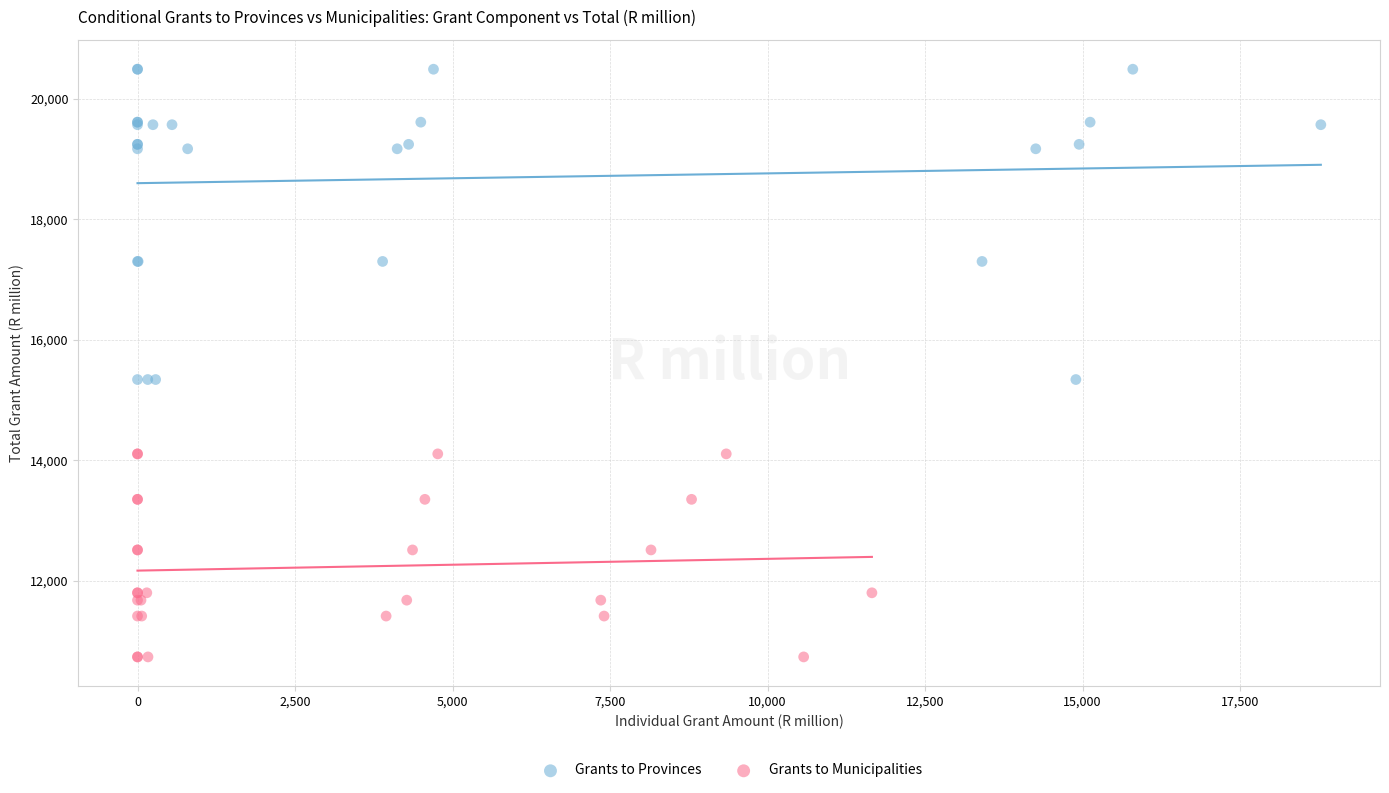

Which series reaches the maximum Y coordinate?

Grants to Provinces